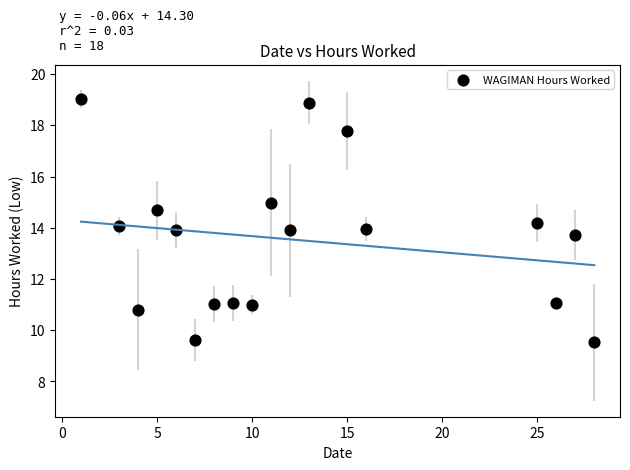

What is the range of Y values (max minus min)?

9.5